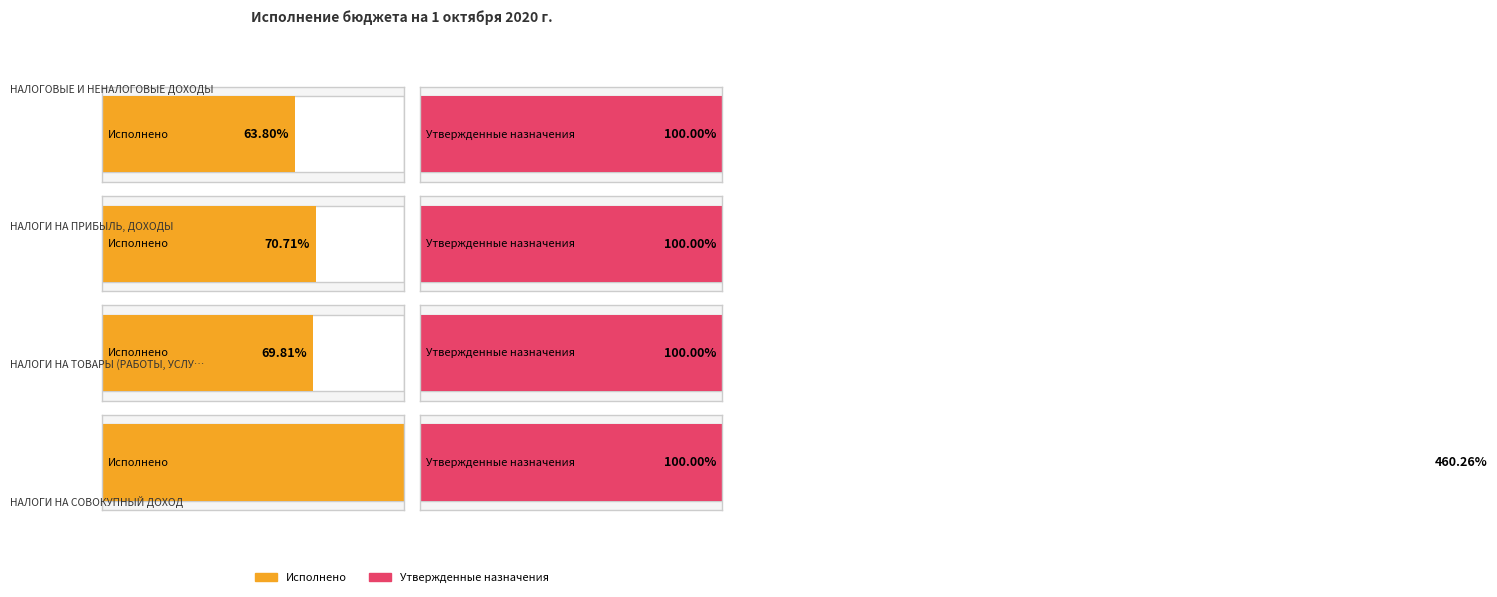

At how many categories does at least one series exceed 581694?

1